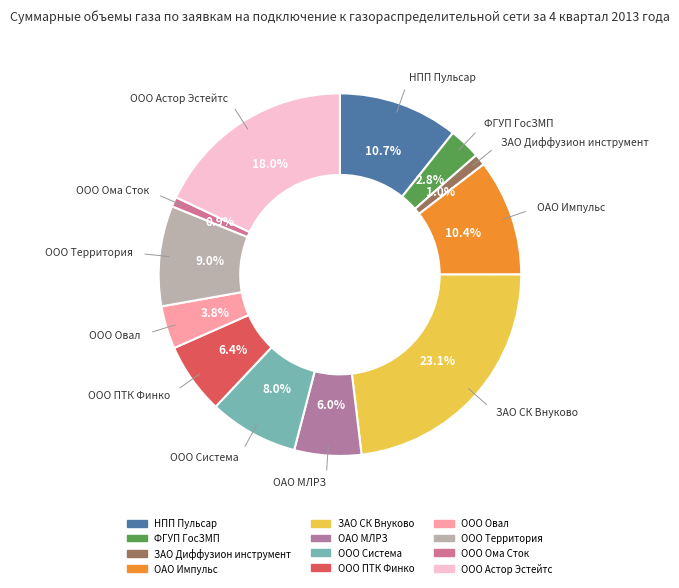

Between НПП Пульсар and ООО Система, which is larger?

НПП Пульсар